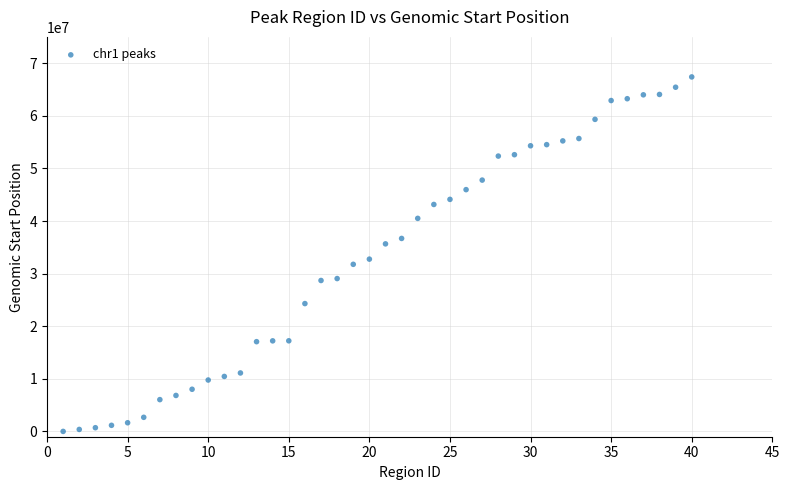

What Y value in the scatter plot is closest to 33700377?

32757483